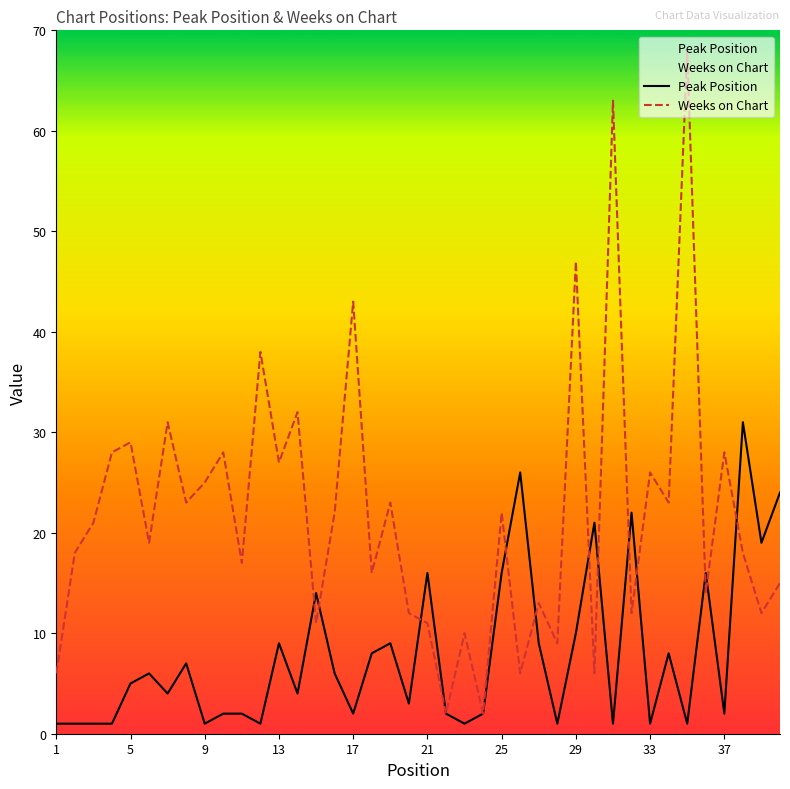

Which series changed the most between 30 and 33?

Peak Position